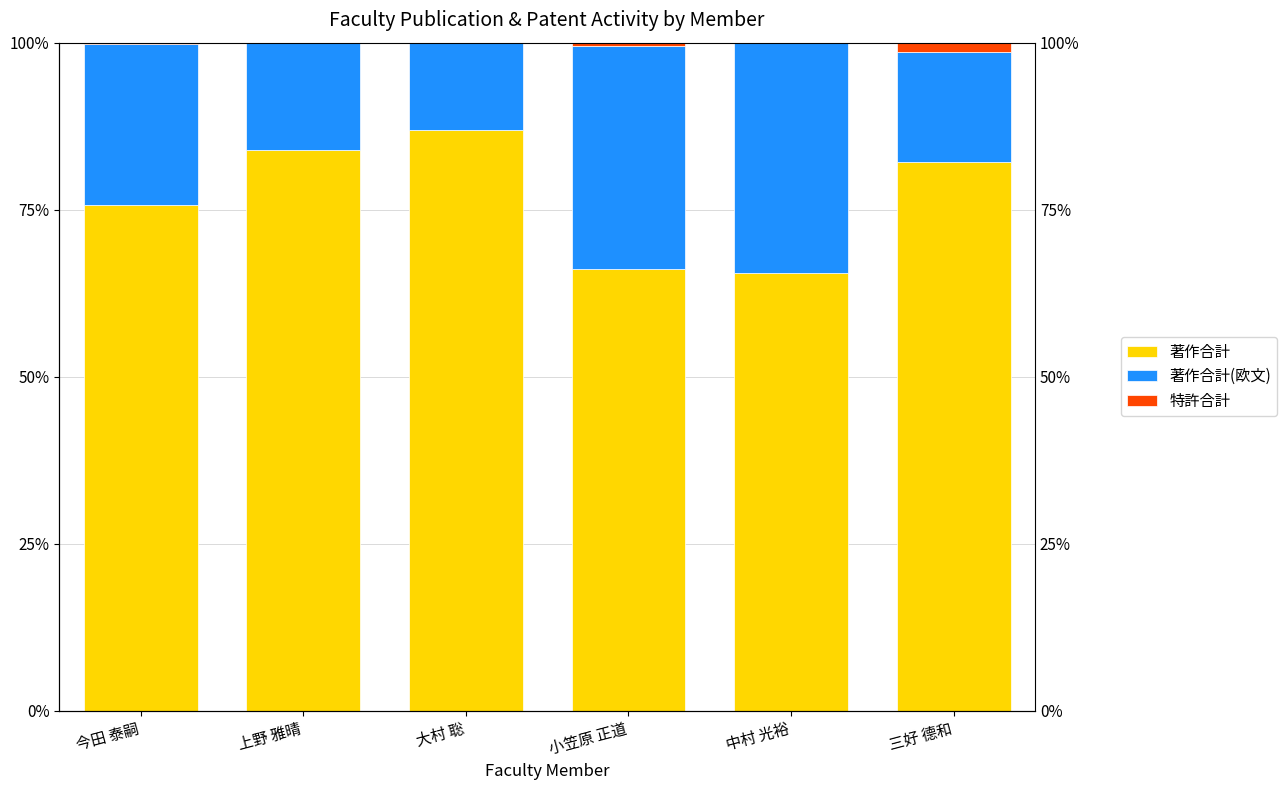

Reading left to right, extract all data points from this chart.

著作合計: 今田 泰嗣=75.6	上野 雅晴=83.9	大村 聡=87.0	小笠原 正道=66.1	中村 光裕=65.5	三好 德和=82.1
著作合計(欧文): 今田 泰嗣=24.1	上野 雅晴=16.1	大村 聡=13.0	小笠原 正道=33.5	中村 光裕=34.5	三好 德和=16.4
特許合計: 今田 泰嗣=0.2	上野 雅晴=0.0	大村 聡=0.0	小笠原 正道=0.4	中村 光裕=0.0	三好 德和=1.4